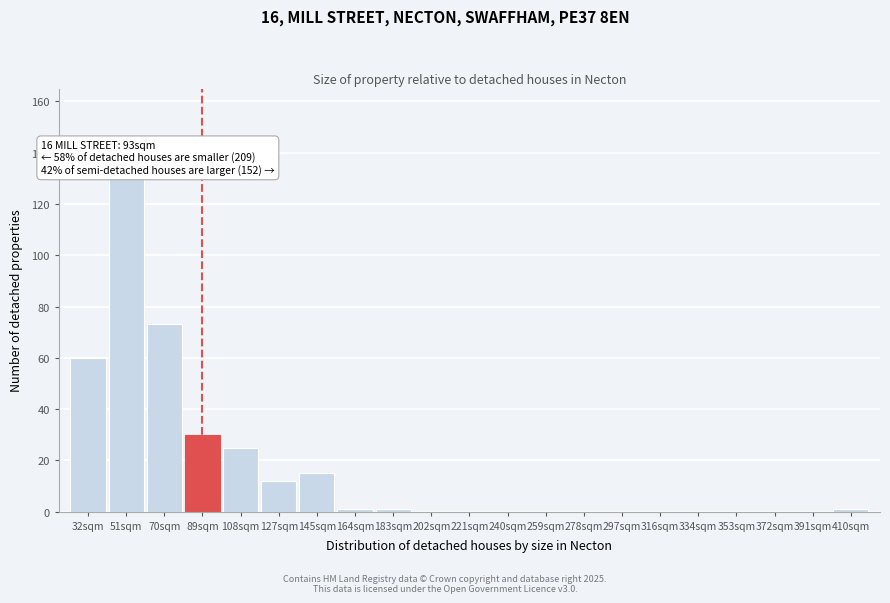

Reading left to right, list all the values displayed in this chart.

32sqm=60	51sqm=131	70sqm=73	89sqm=30	108sqm=25	127sqm=12	145sqm=15	164sqm=1	183sqm=1	202sqm=0	221sqm=0	240sqm=0	259sqm=0	278sqm=0	297sqm=0	316sqm=0	334sqm=0	353sqm=0	372sqm=0	391sqm=0	410sqm=1